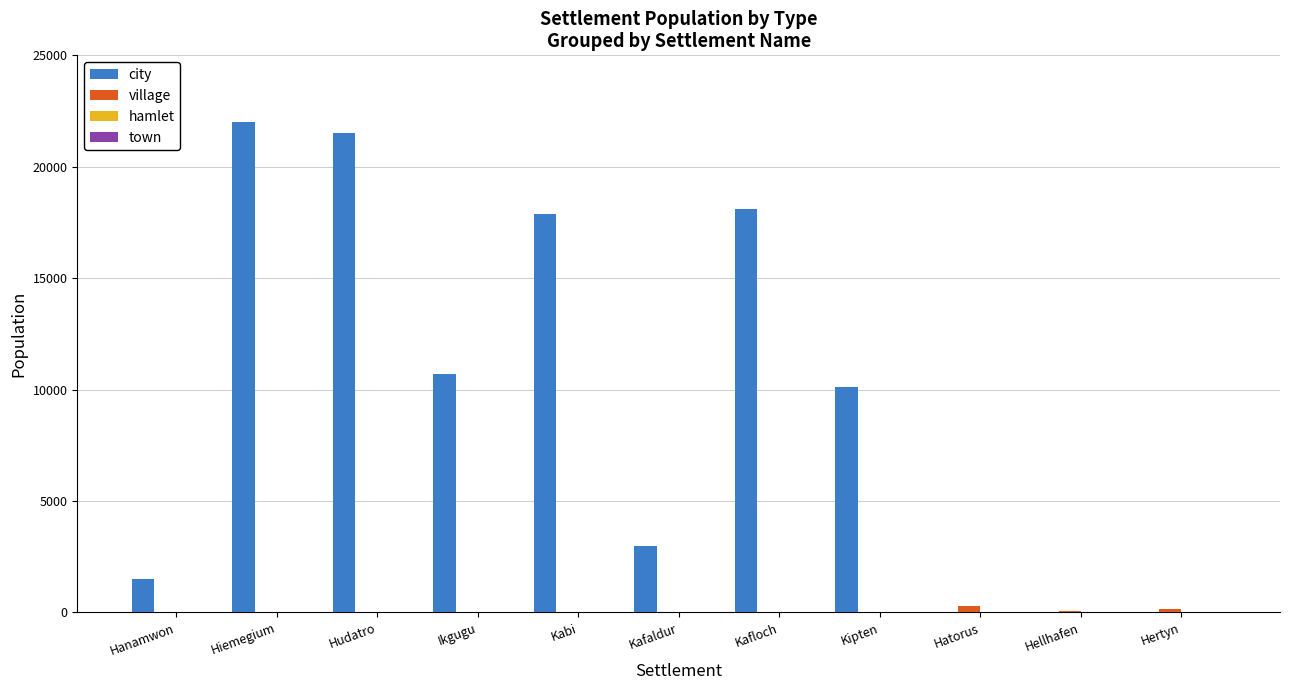

How many groups of bars are there?

11